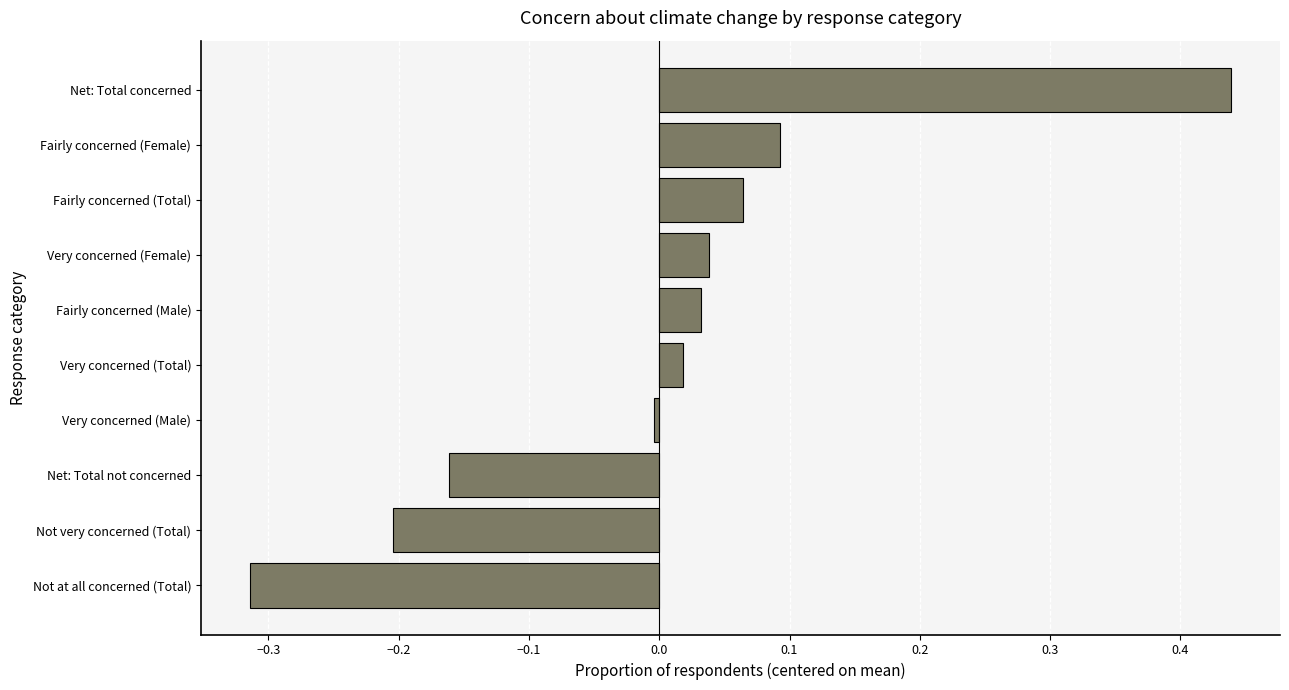

The value at Not very concerned (Total) is -0.2. True or false?

True